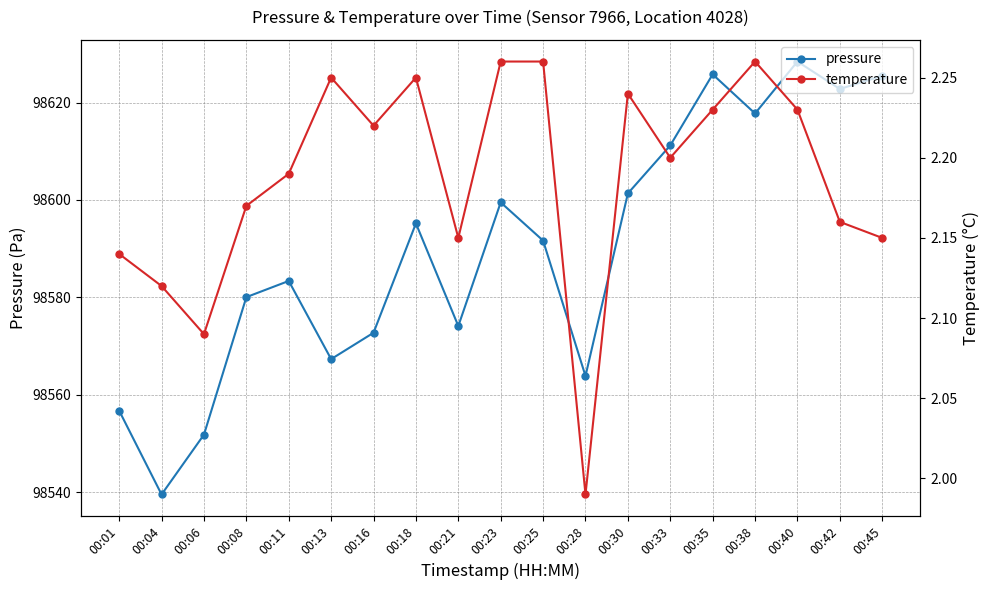

How many data points in pressure are above 98591?

10